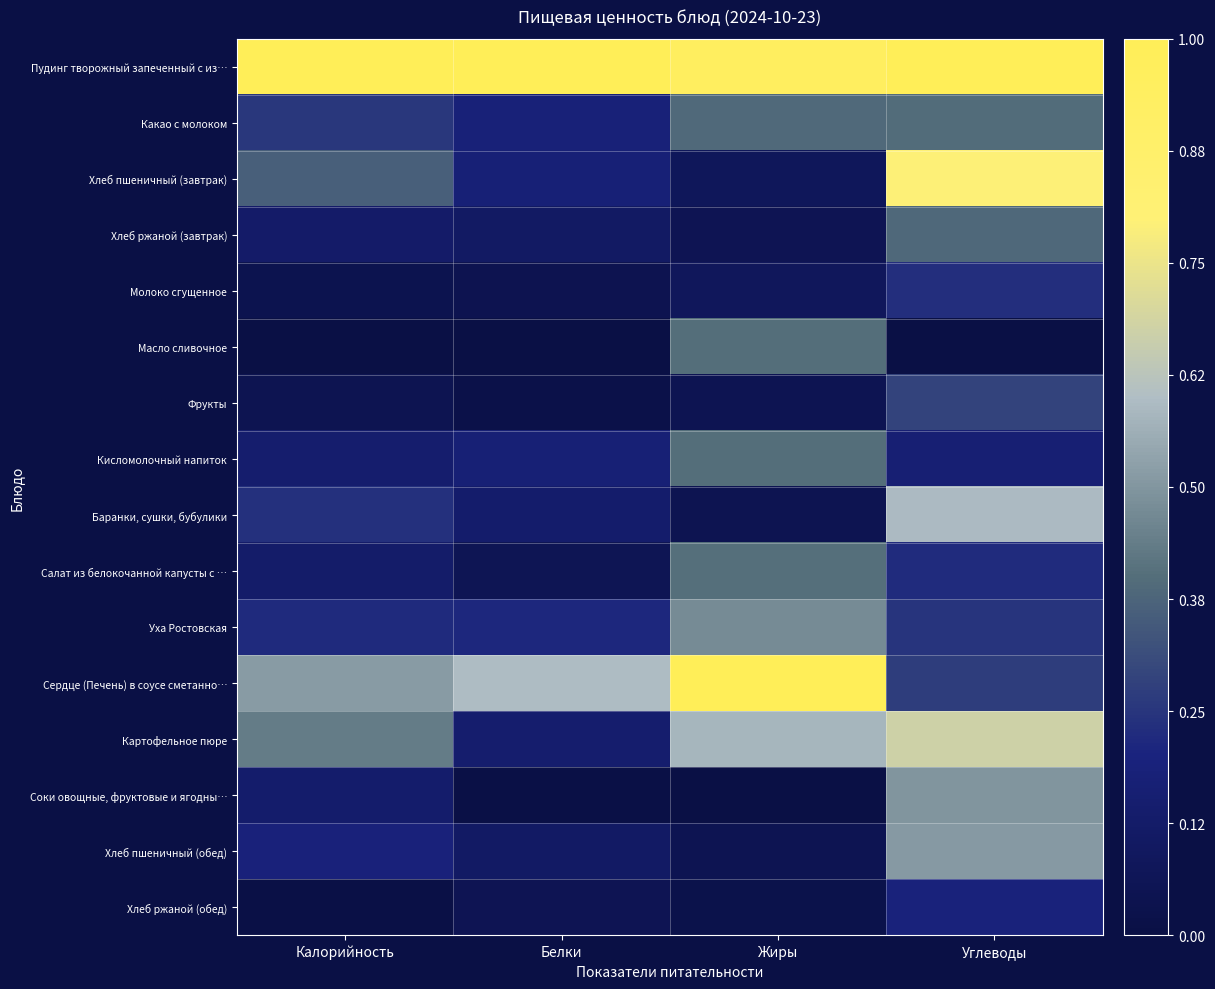

Rank the series by their maximum value, from lowest to highest.

Хлеб ржаной (обед), Молоко сгущенное, Фрукты, Хлеб ржаной (завтрак), Какао с молоком, Масло сливочное, Кисломолочный напиток, Салат из белокочанной капусты с …, Уха Ростовская, Соки овощные, фруктовые и ягодны…, Хлеб пшеничный (обед), Баранки, сушки, бубулики, Картофельное пюре, Хлеб пшеничный (завтрак), Пудинг творожный запеченный с из…, Сердце (Печень) в соусе сметанно…